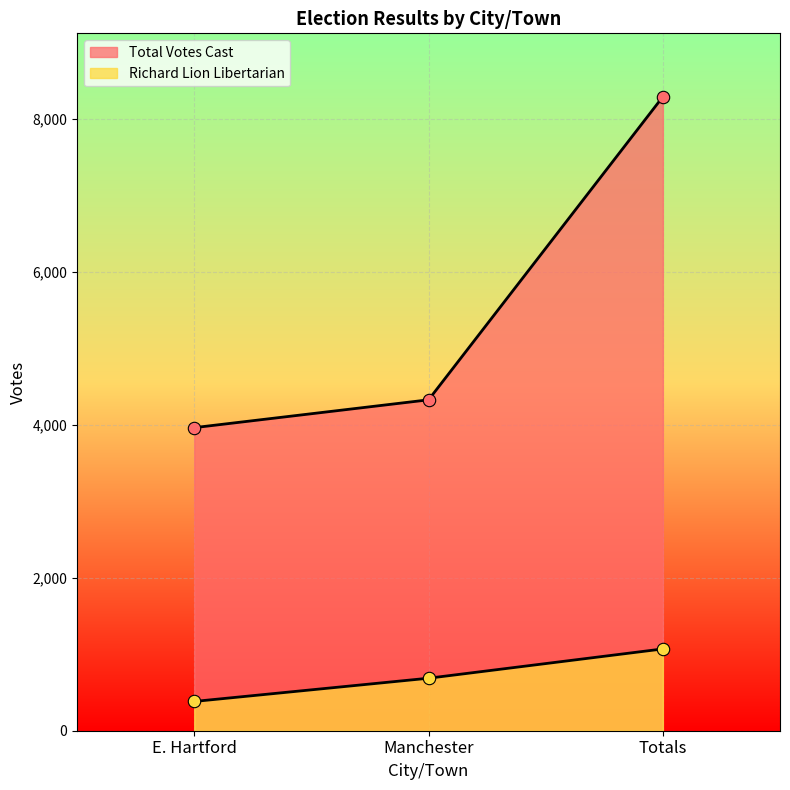

Which series has the widest spread of Y values?

Total Votes Cast